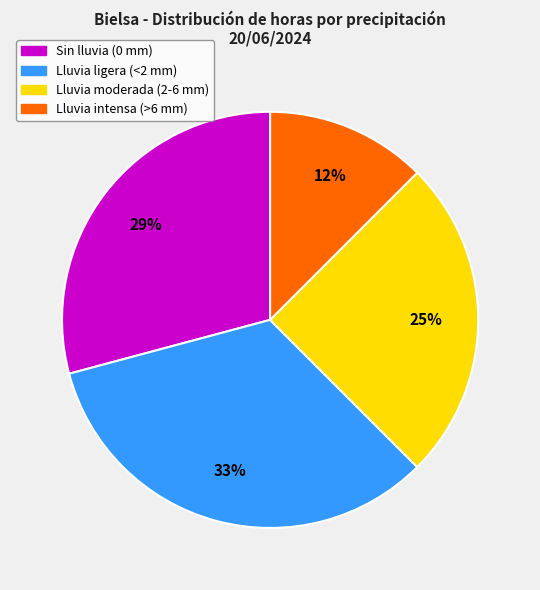

Is there any slice that represents more than half of the pie?

No